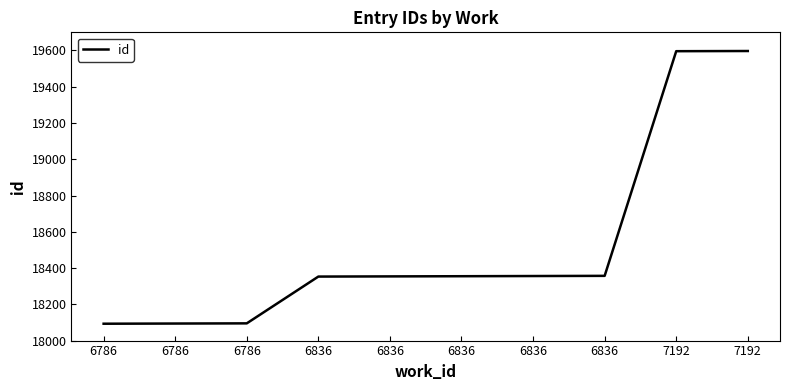

How many lines are shown in the chart?

1